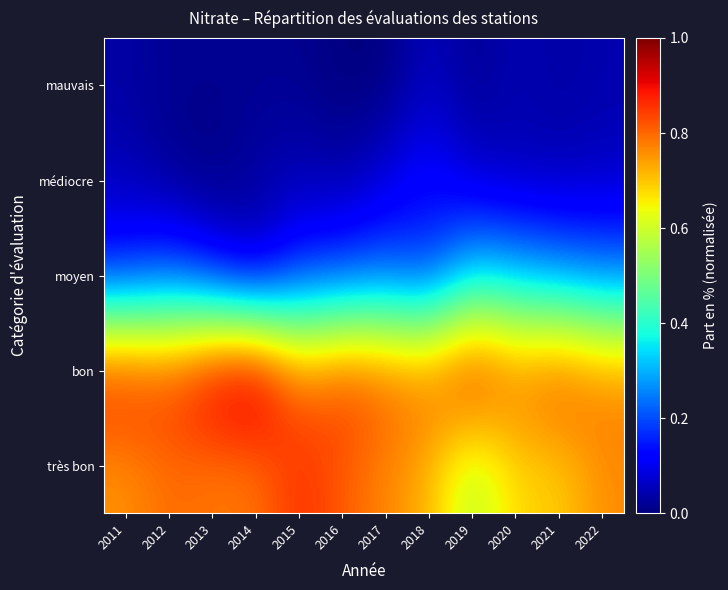

What is the difference between the highest and lowest values at 2022?

0.7